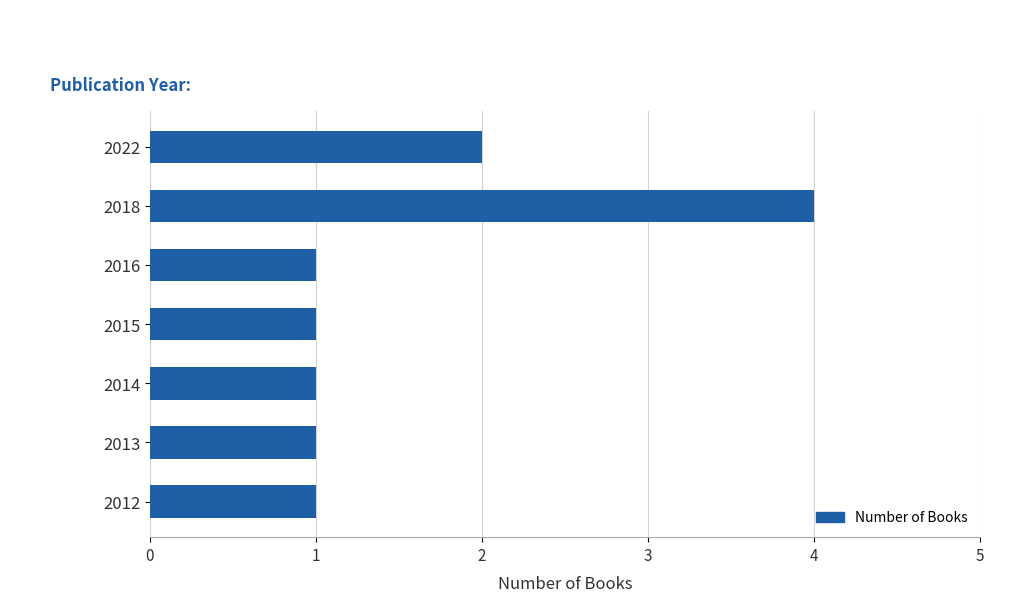

Reading top to bottom, list all the values displayed in this chart.

2022=2	2018=4	2016=1	2015=1	2014=1	2013=1	2012=1